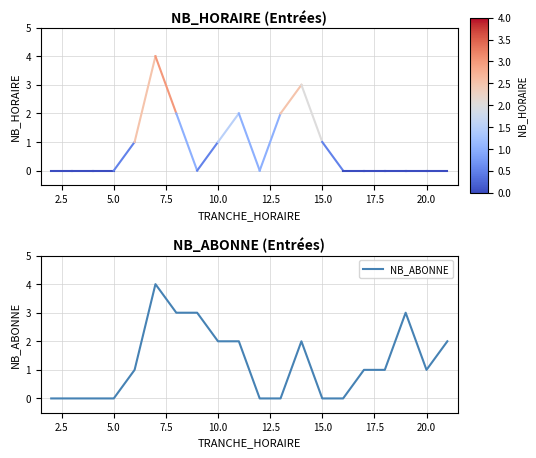

True or false: there are more than 0 points higher than both neighbors.

True